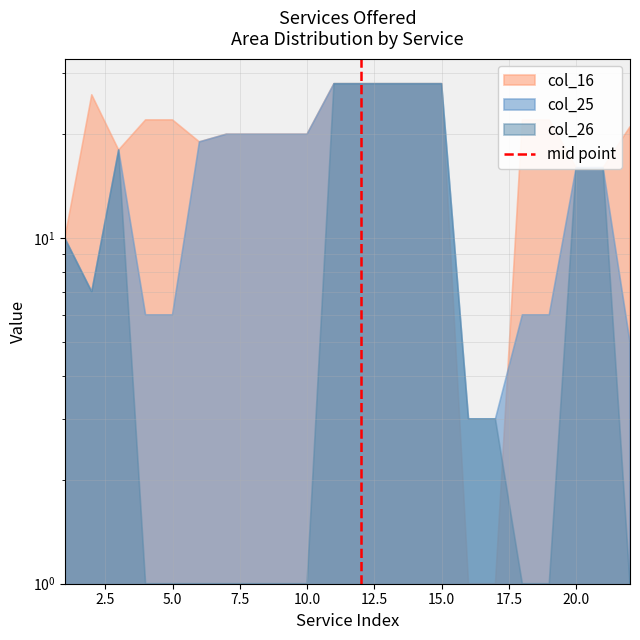

How many values are below 1?

1